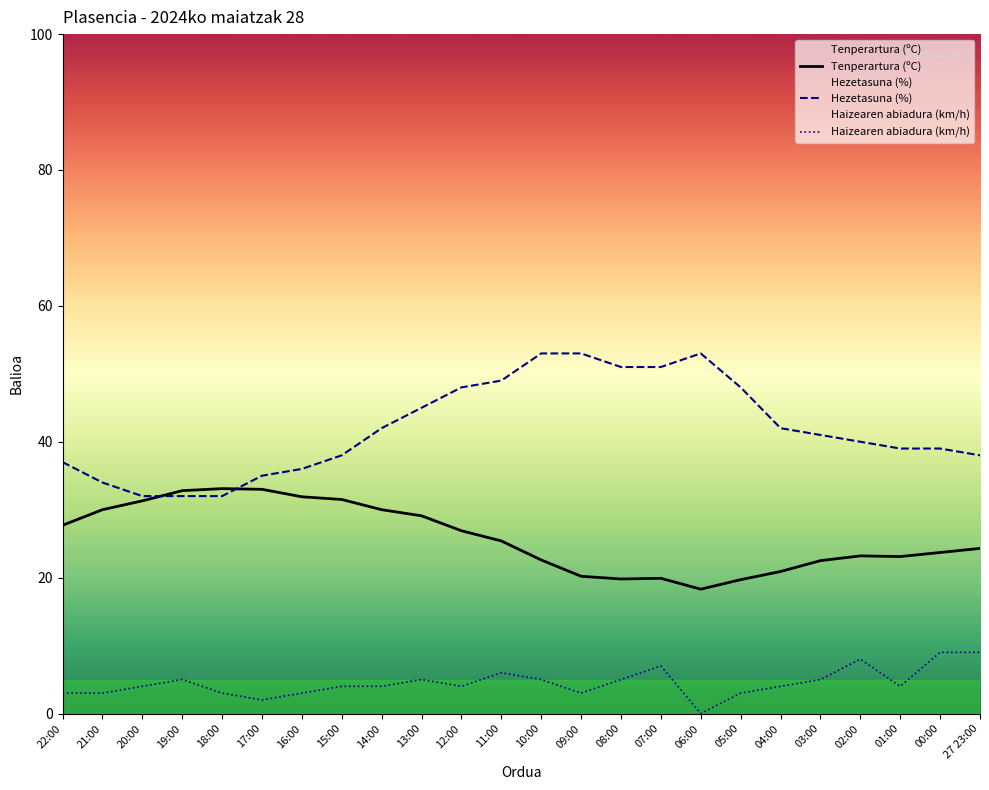

The value of Haizearen abiadura (km/h) at 09:00 is 3.0. True or false?

True